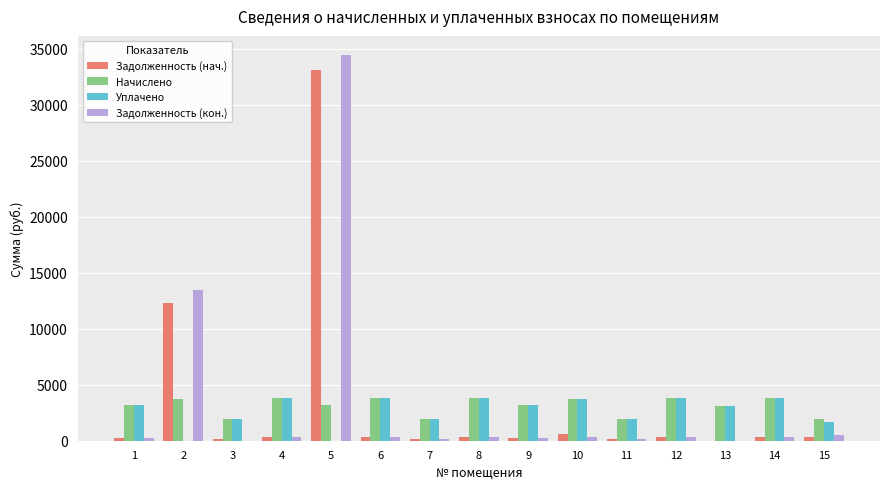

What is the approximate value of Уплачено at 11?

1946.2